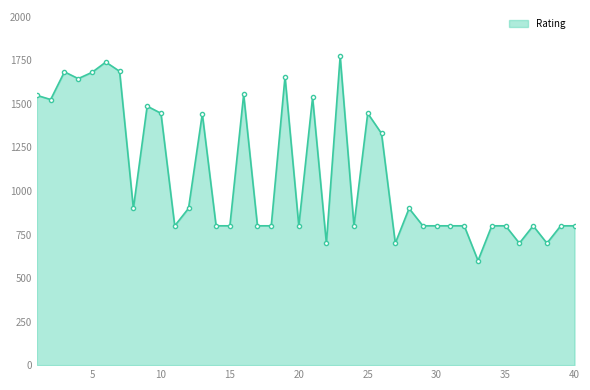

What is the maximum value shown in the chart?

1773